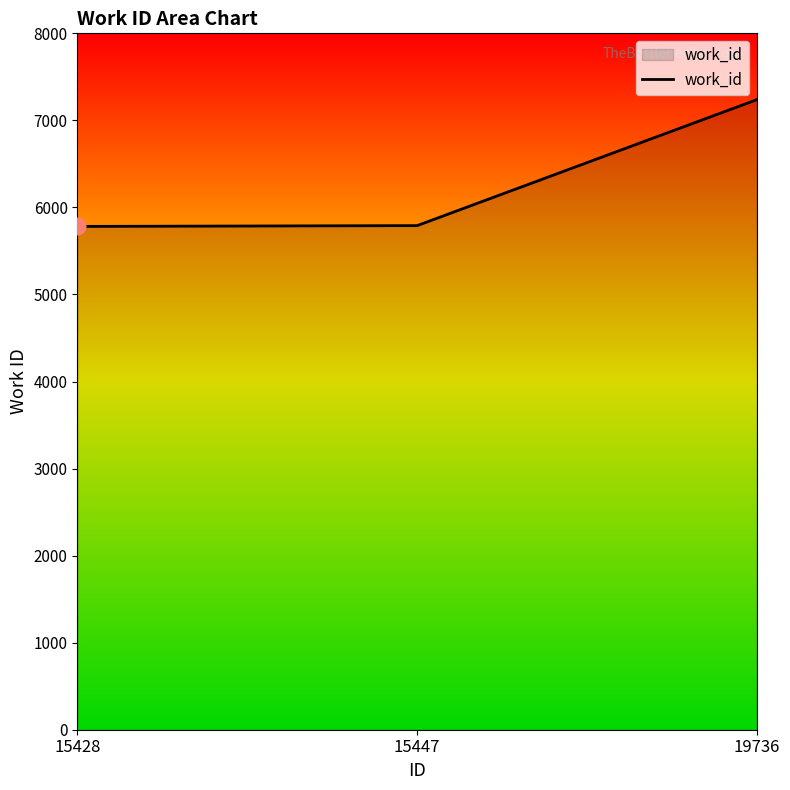

The value at 15428 is 2134. True or false?

False